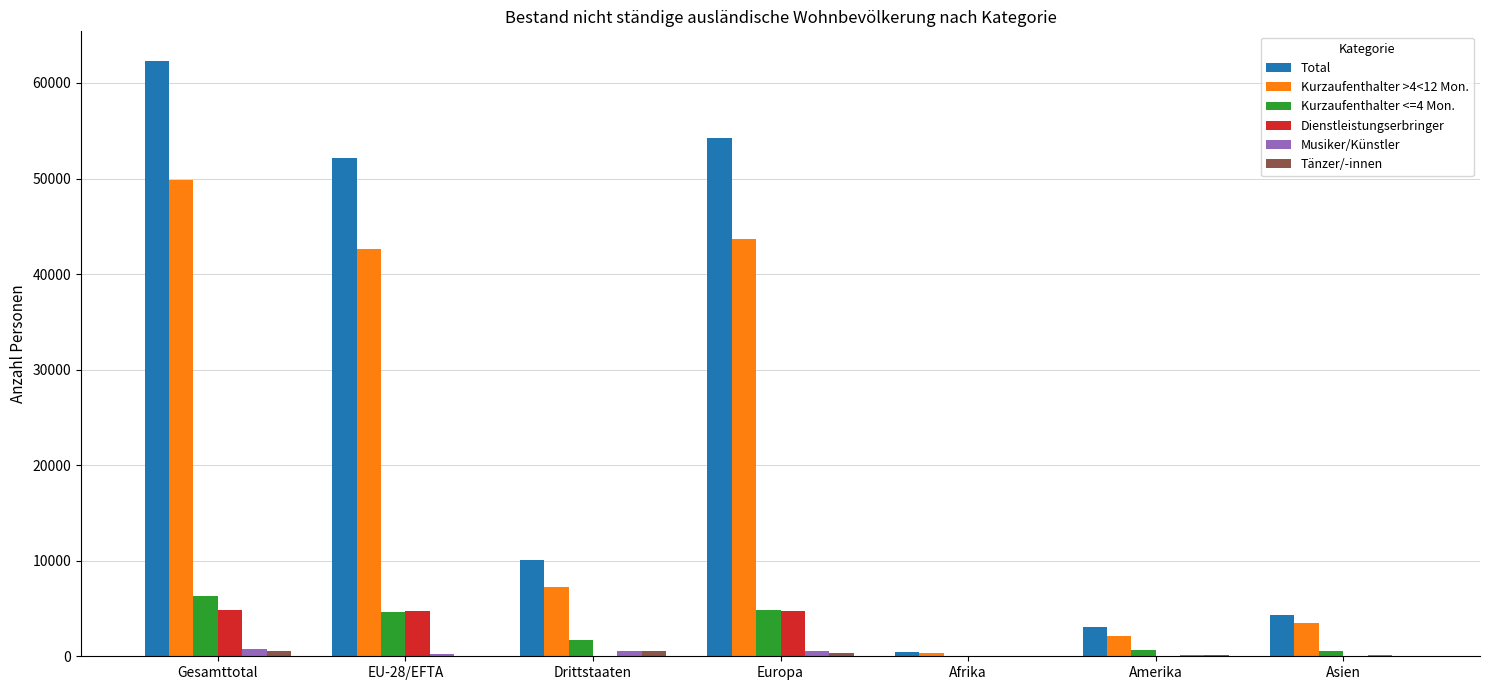

What is the difference between the Kurzaufenthalter >4<12 Mon. values at Asien and Afrika?

3132